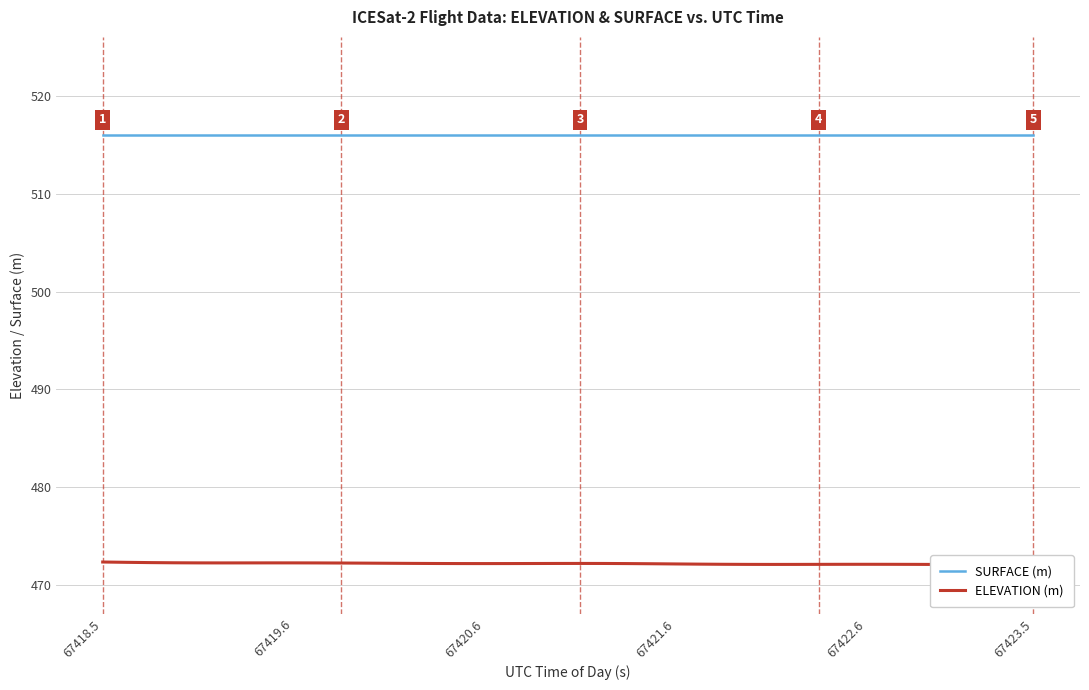

What is the minimum value shown in the chart?

472.0